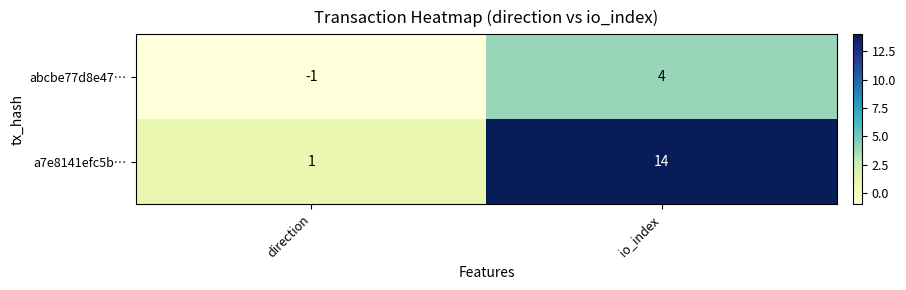

Is it true that a7e8141efc5b… equals 5 at io_index?

False